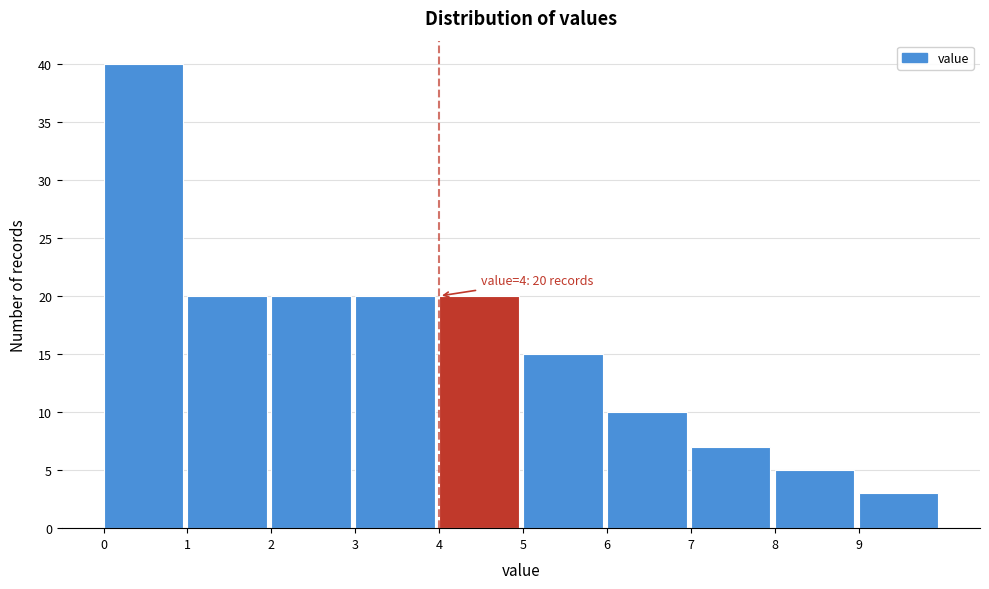

Over which range of the x-axis is the bar tallest?

0 to 1